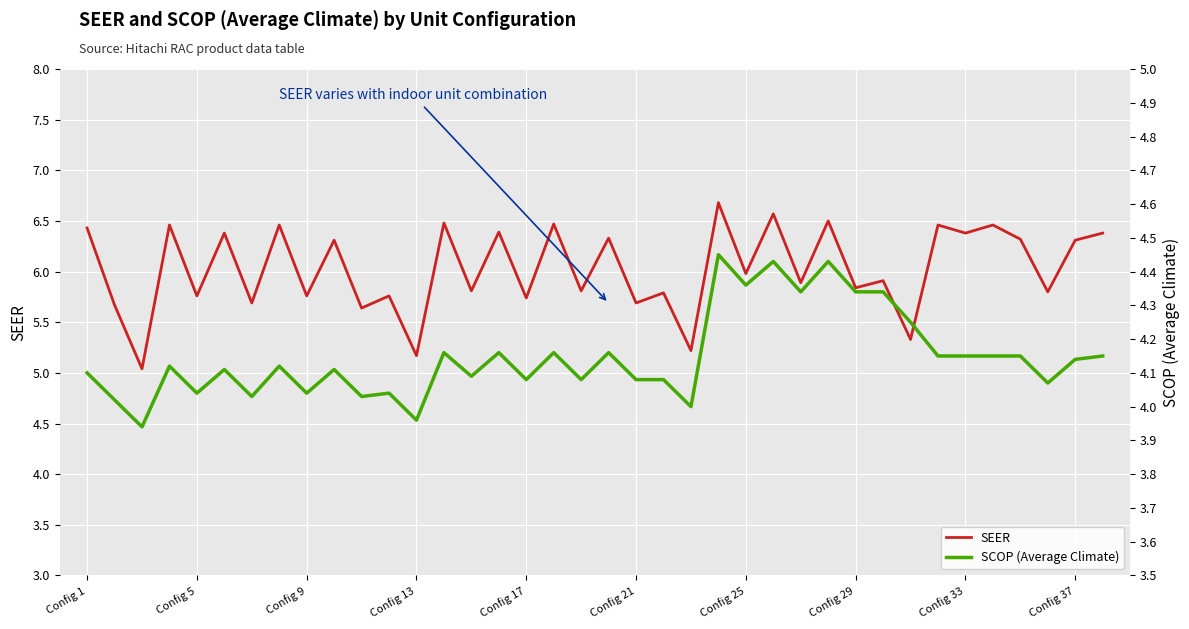

The SEER series shows 1.8 at Config 13. True or false?

False